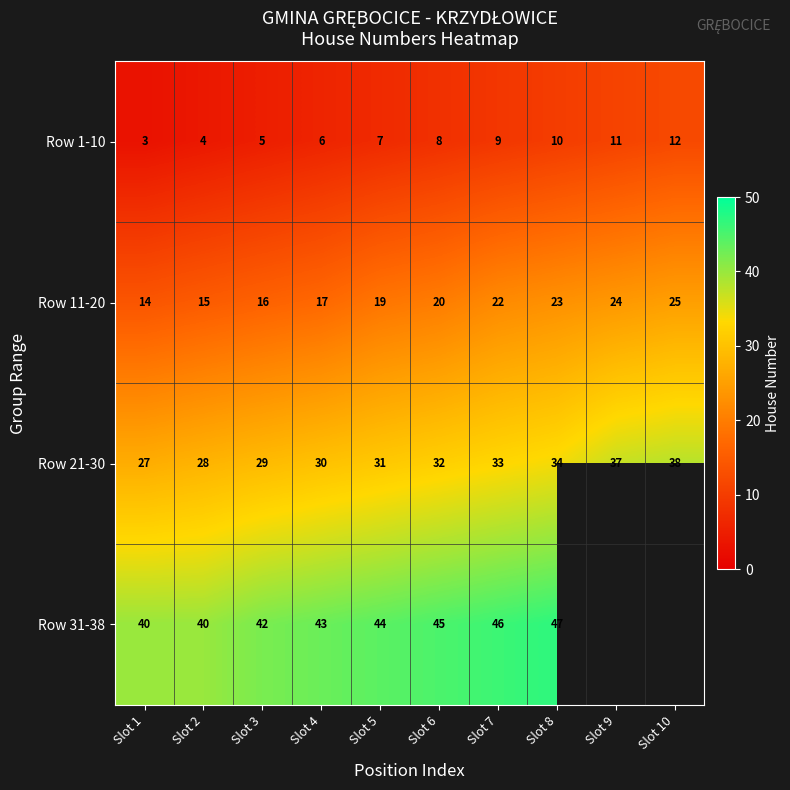

Count the number of data series in this chart.

4